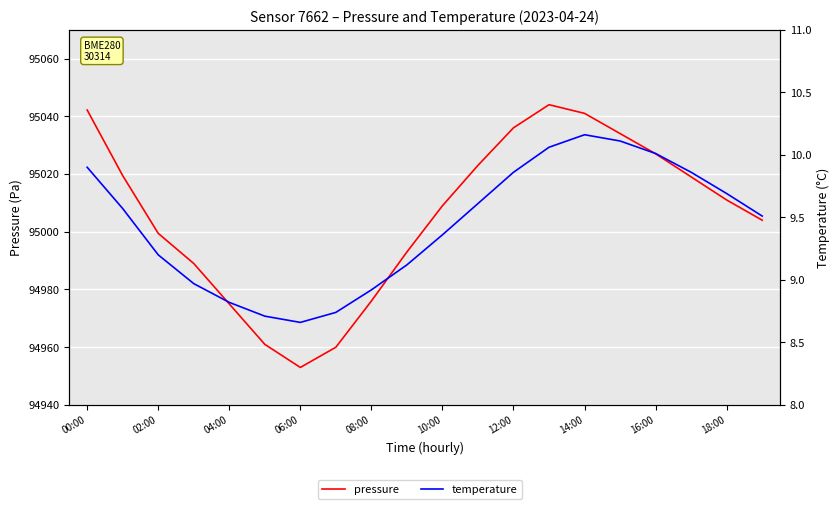

List the series in order of their overall mean, highest first.

pressure, temperature